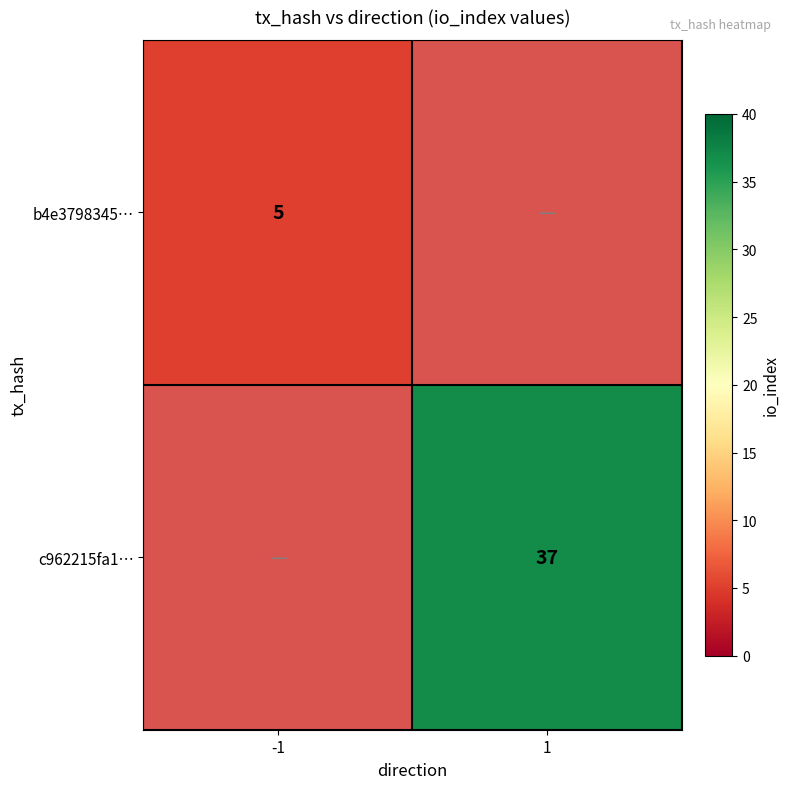

The b4e3798345… series shows 5 at -1. True or false?

True